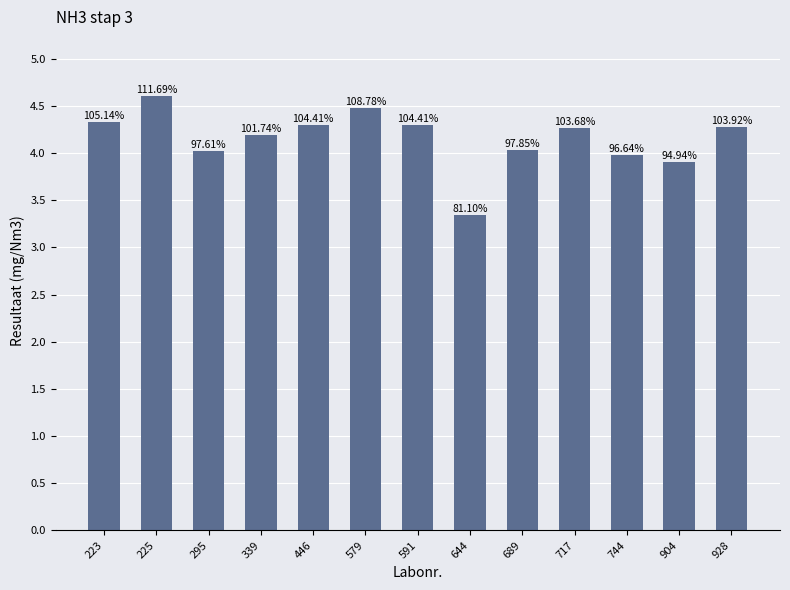

What is the average value?

4.2